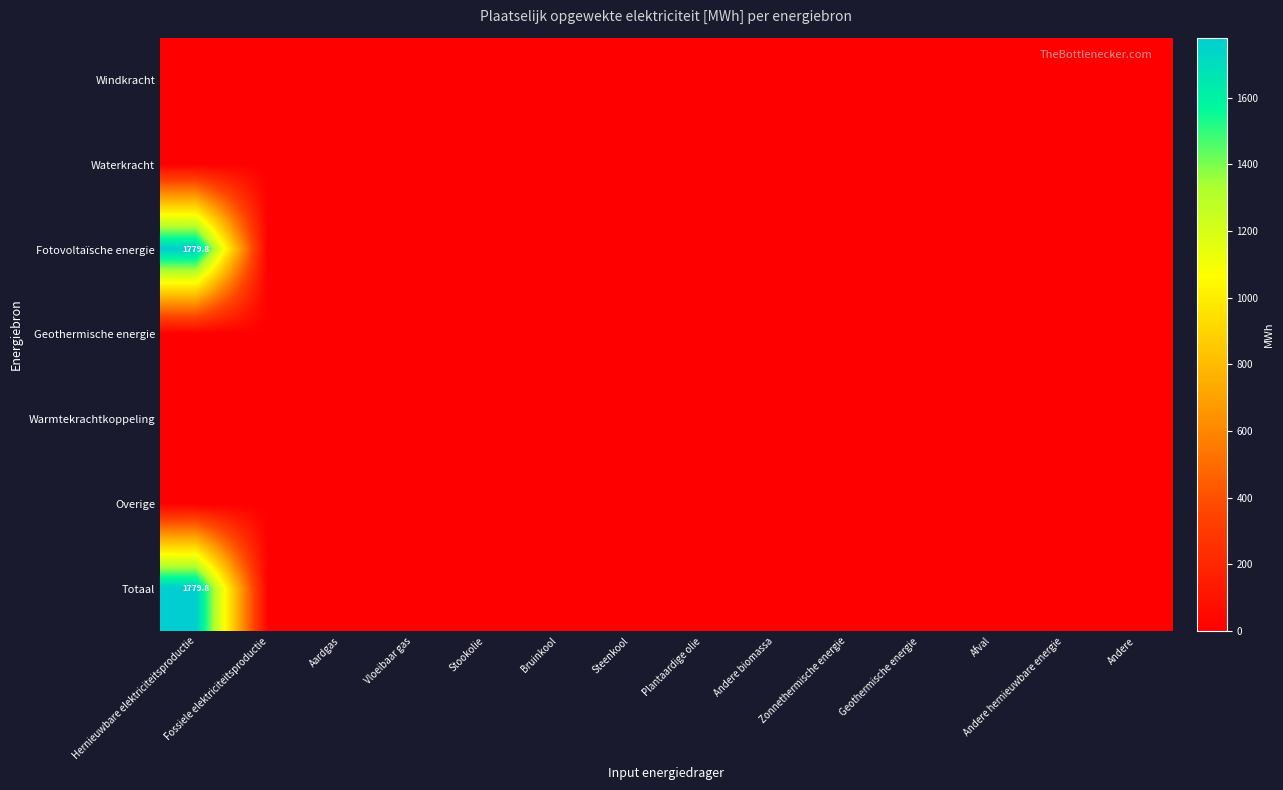

What is the difference between the Totaal values at Hernieuwbare elektriciteitsproductie and Bruinkool?

1779.8